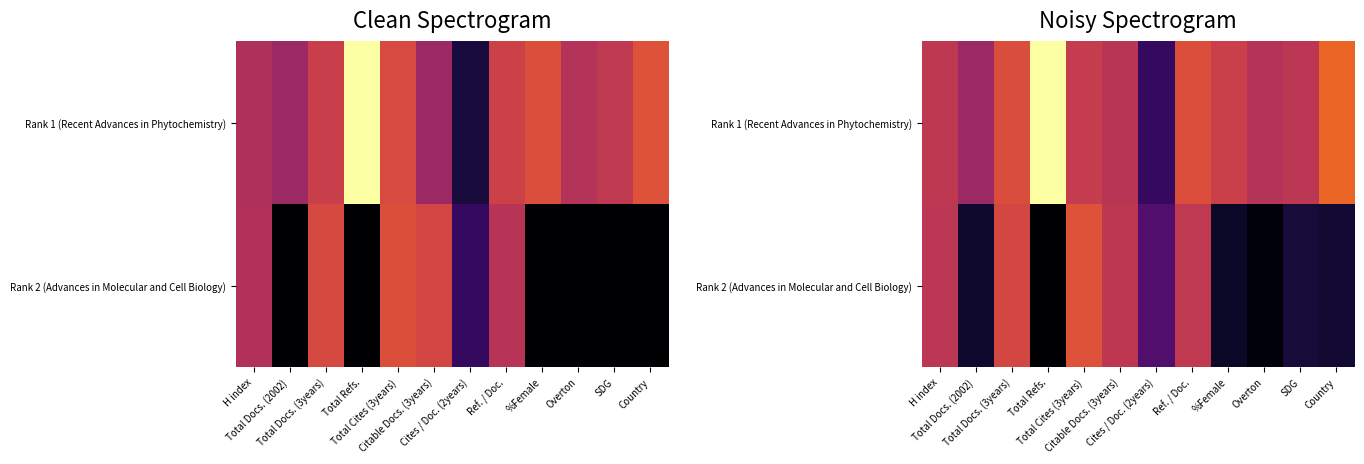

At how many categories does at least one series exceed 5?

2